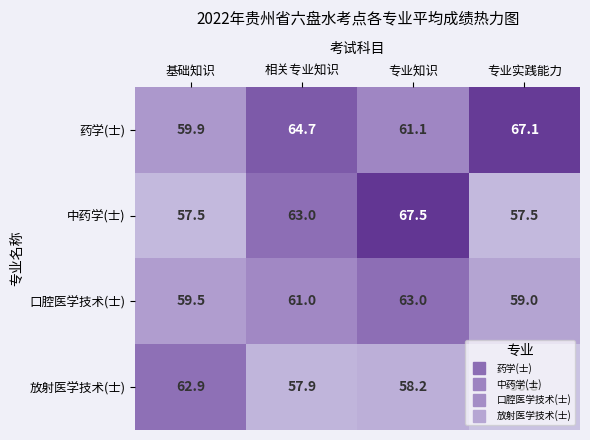

What is the sum of all 放射医学技术(士) values?

235.8